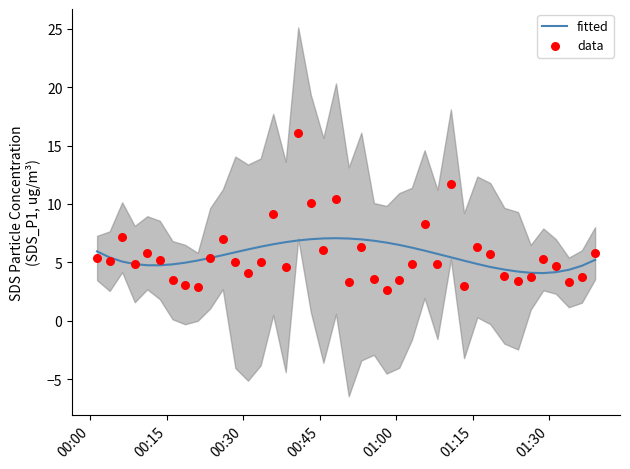

Which series has the largest total across all categories?

fitted